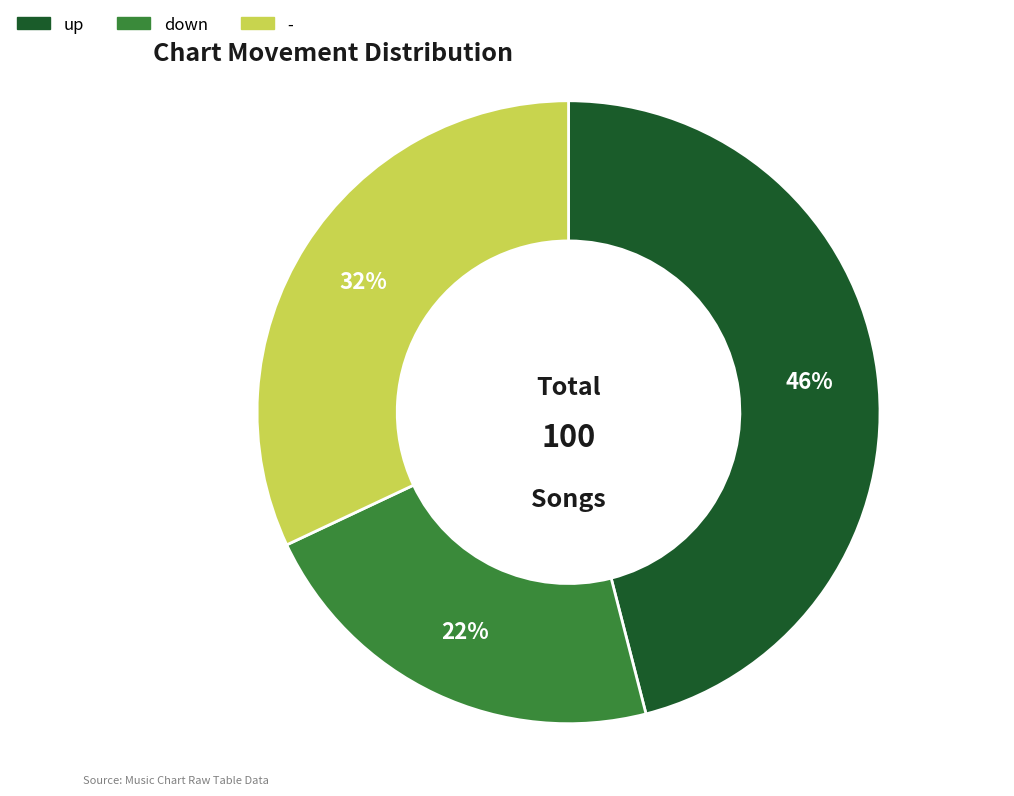

Does any single category account for the majority?

No